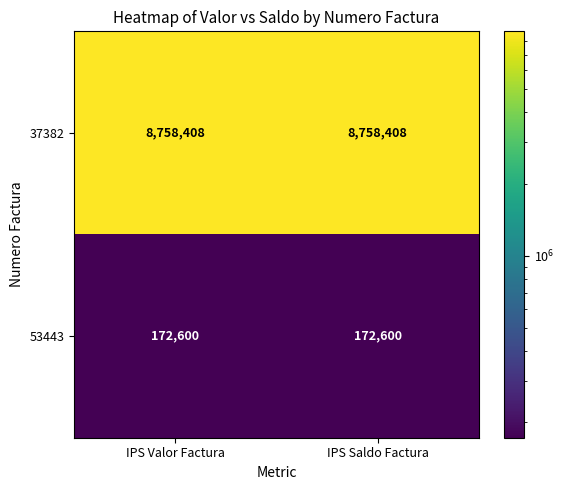

Is the value of 37382 at IPS Saldo Factura greater than the value of 53443 at IPS Valor Factura?

Yes